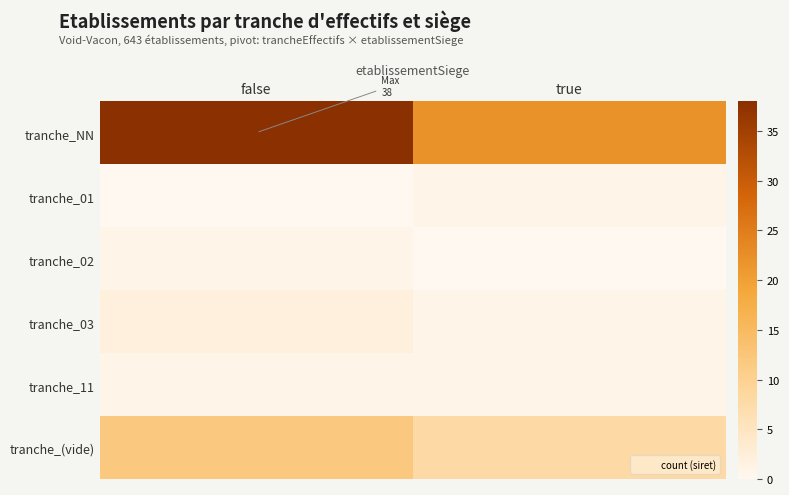

Reading right to left, extract all data points from this chart.

tranche_NN: true=22	false=38
tranche_01: true=1	false=0
tranche_02: true=0	false=1
tranche_03: true=1	false=2
tranche_11: true=1	false=1
tranche_(vide): true=8	false=12